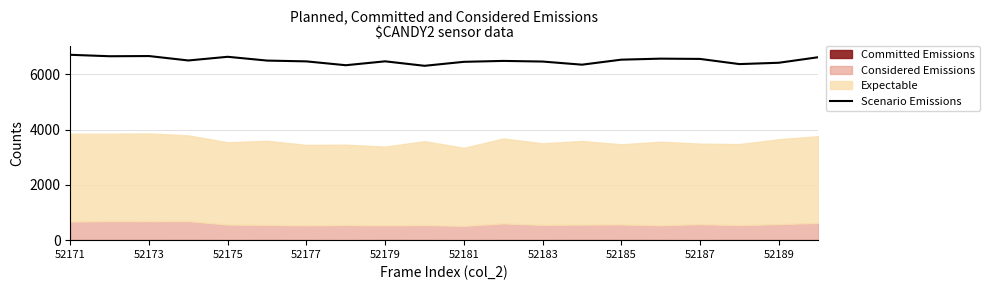

True or false: the data shows 6347 at 13.

True